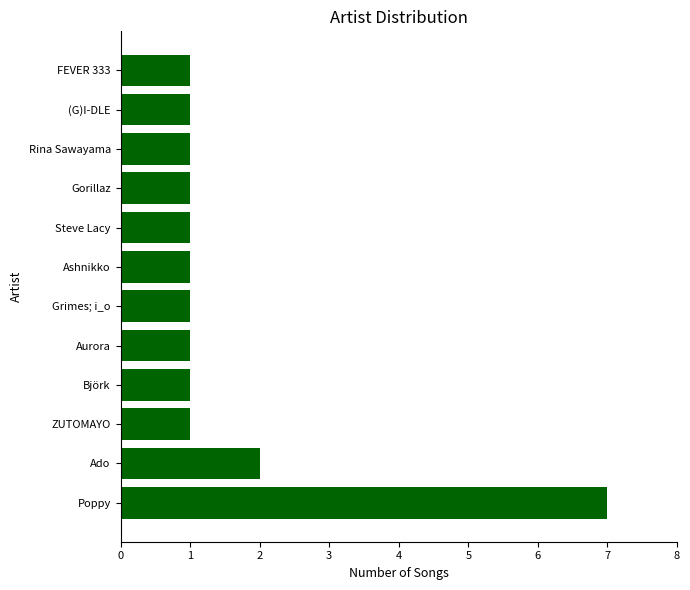

The chart shows a value of 7 at Poppy. True or false?

True